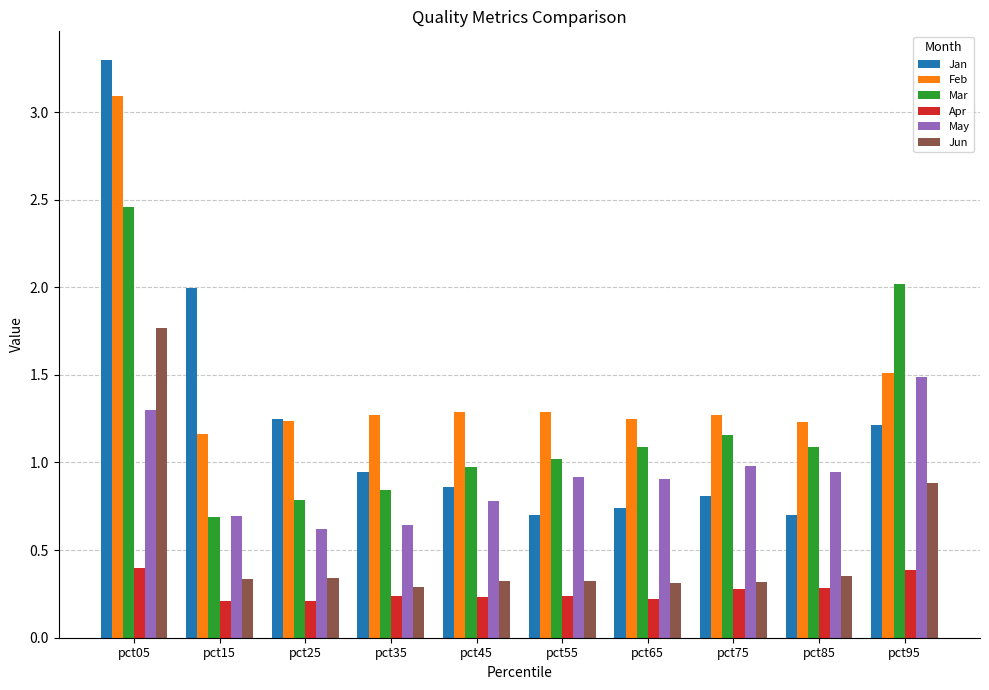

How many groups of bars are there?

10